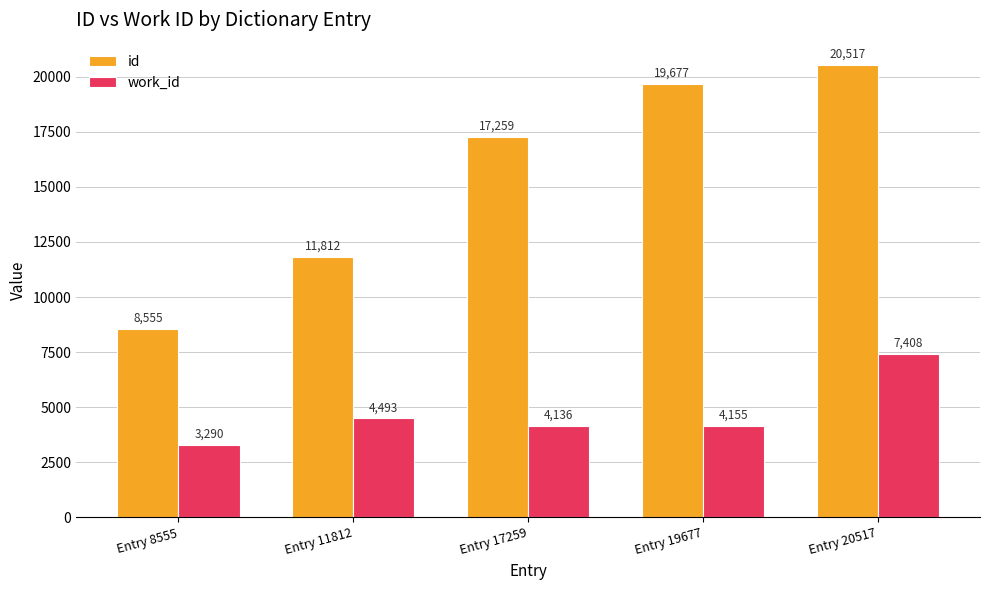

True or false: work_id has a value of 1581 at Entry 19677.

False